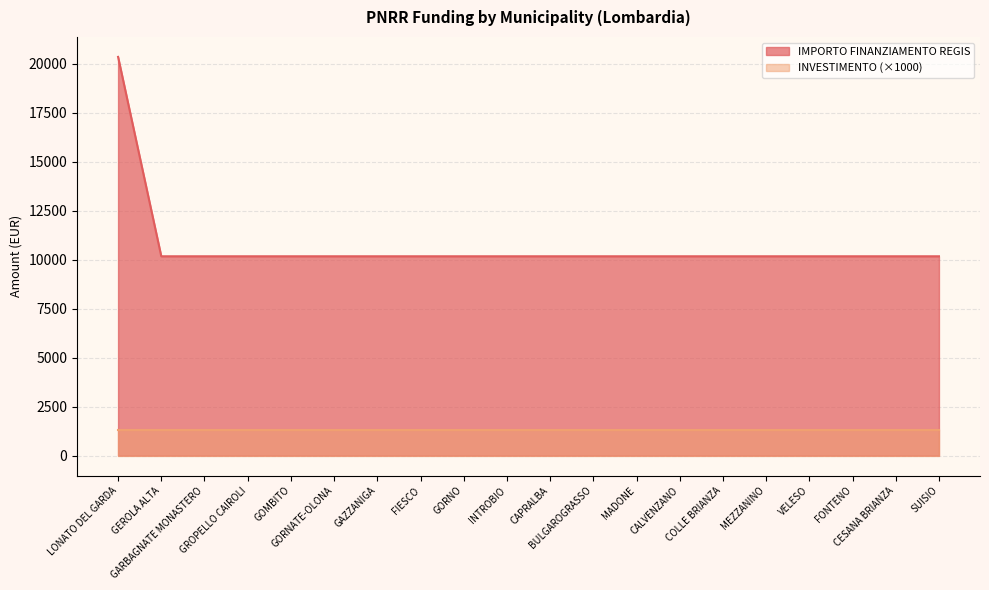

What is the difference between the maximum and minimum values?

10172